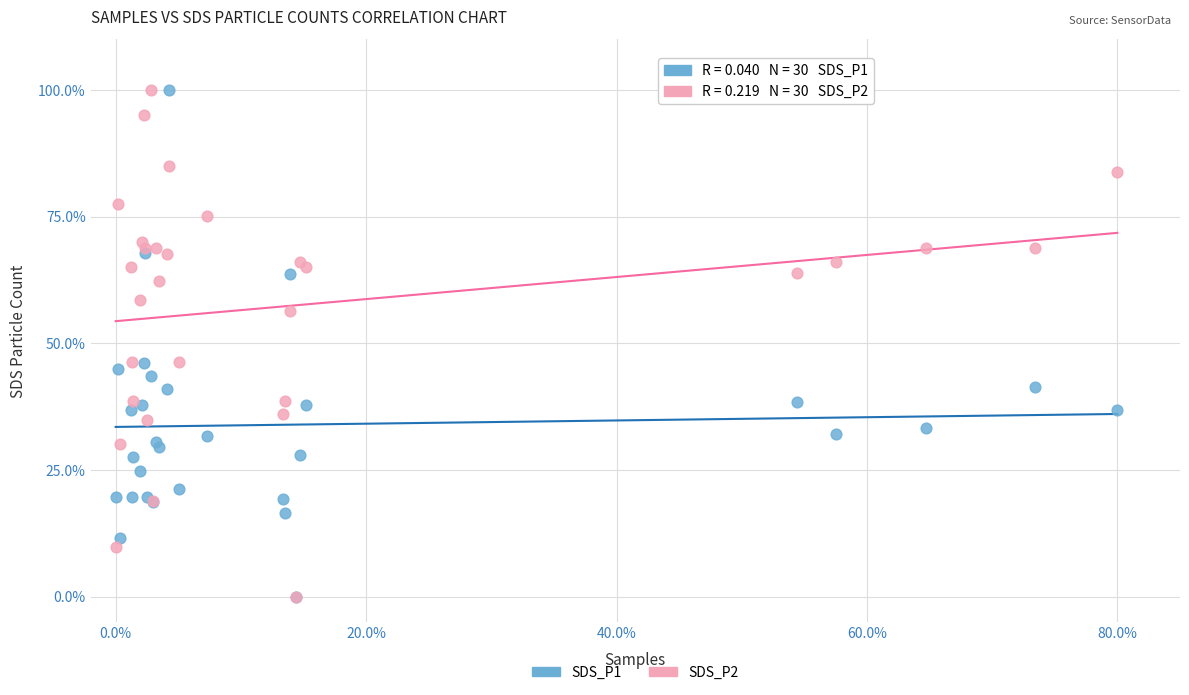

What are all the series names shown in the legend?

SDS_P1, SDS_P2